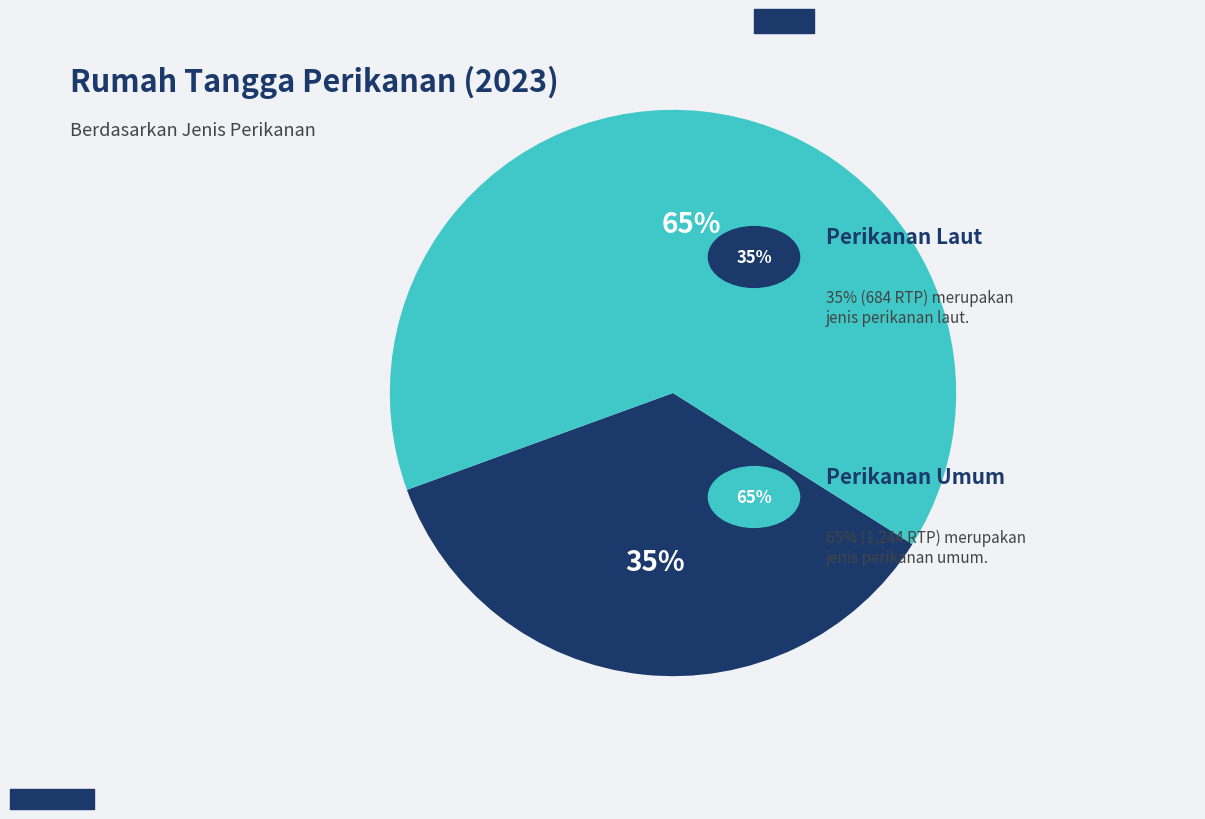

Is there any slice that represents more than half of the pie?

Yes